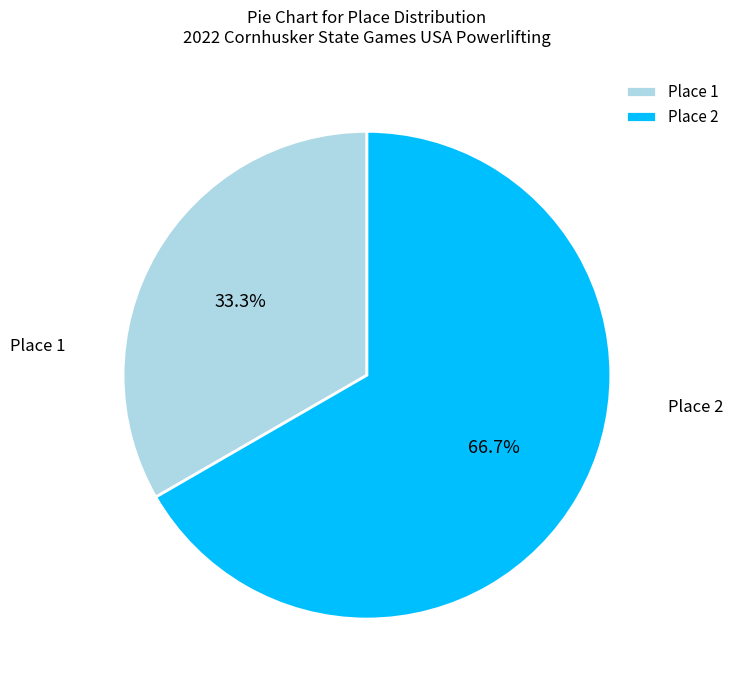

Rank the categories by value from lowest to highest.

Place 1, Place 2